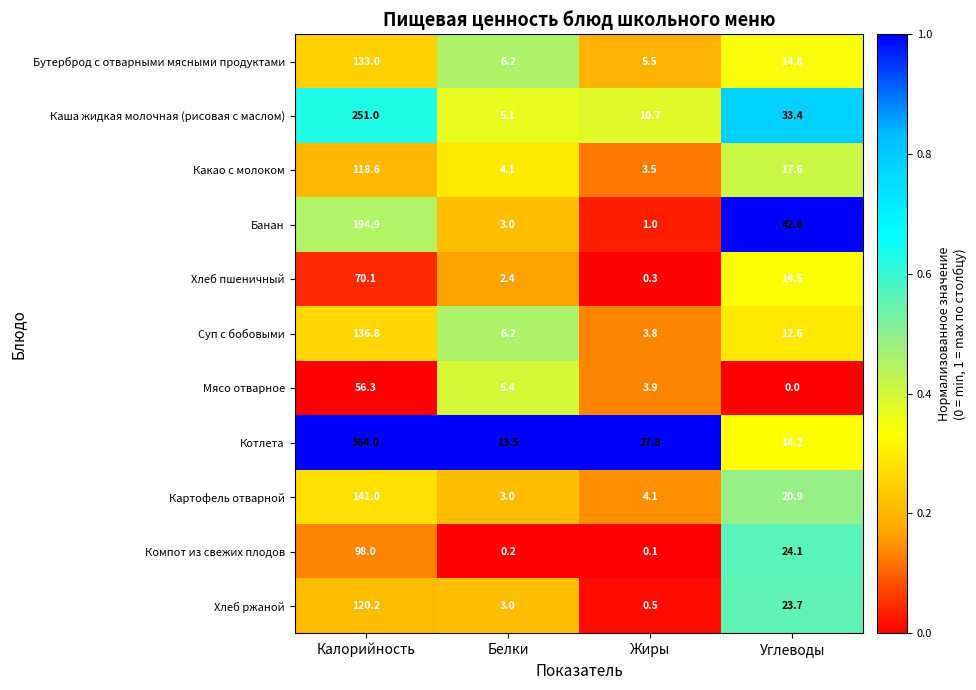

Is it true that Компот из свежих плодов equals 35.6 at Углеводы?

False